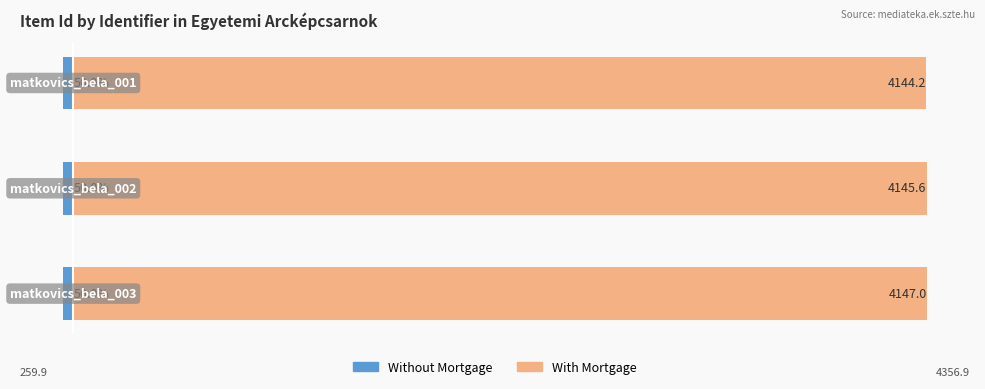

Which has a higher value, 2 or 0?

2